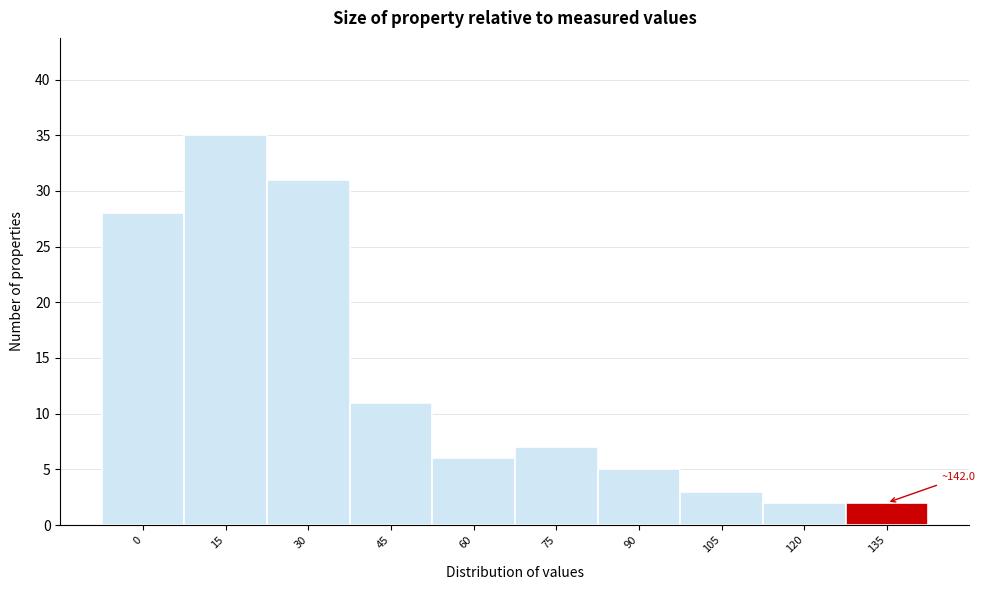

Reading right to left, extract all data points from this chart.

135=2	120=2	105=3	90=5	75=7	60=6	45=11	30=31	15=35	0=28